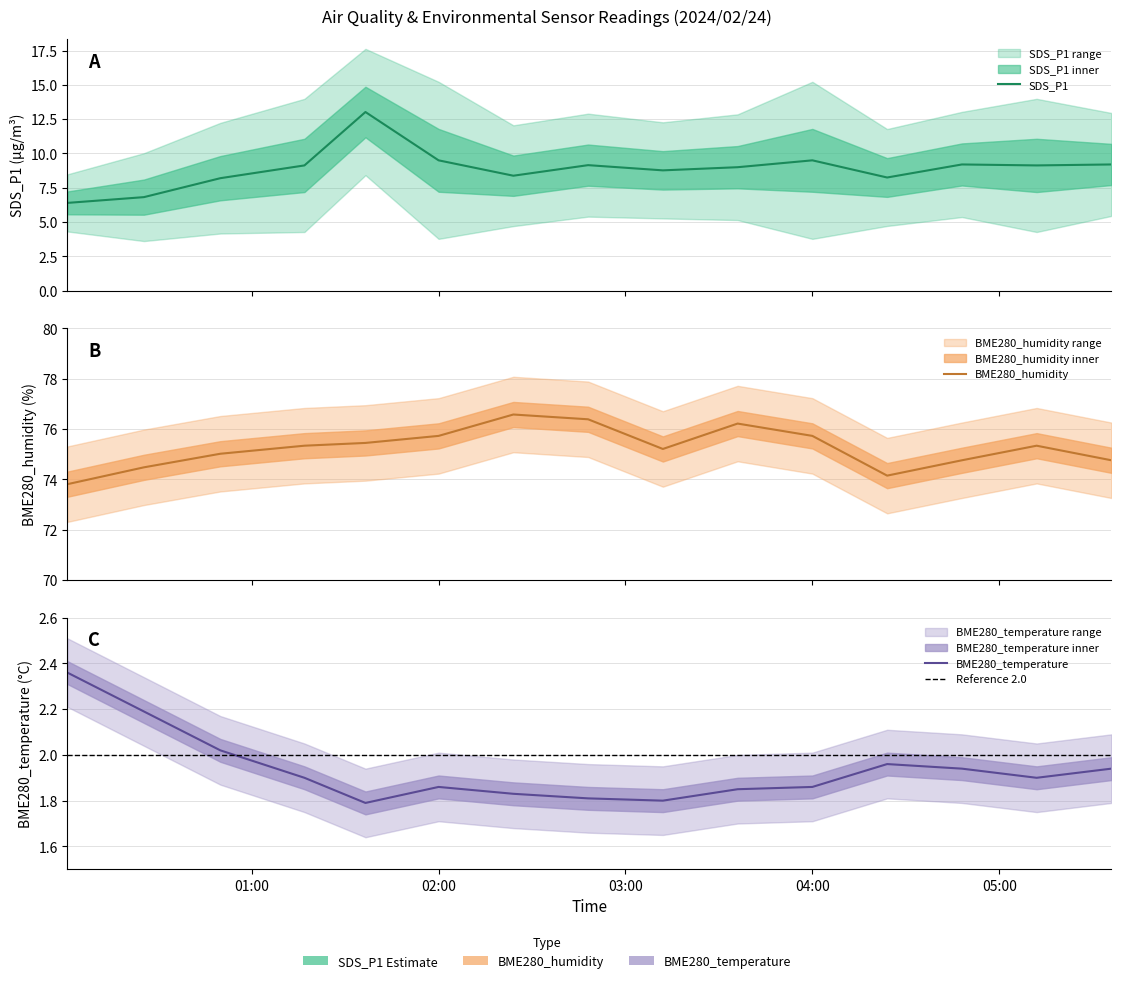

Is the value of SDS_P1 at 2024/02/24 01:40 greater than the value of BME280_humidity at 2024/02/24 01:40?

No